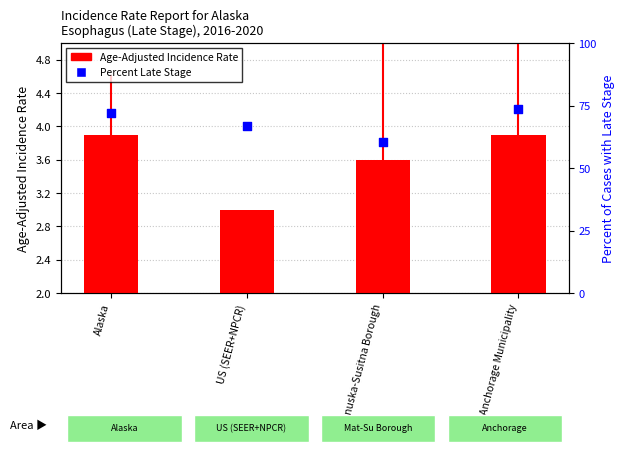

What is the total value across all series at Alaska?

76.1